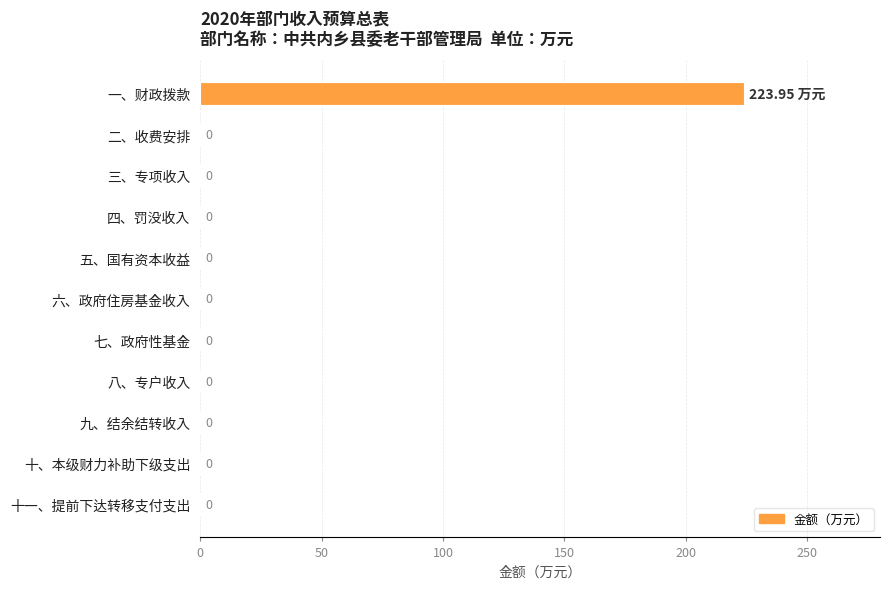

Are the bars grouped side by side (vs. stacked)?

No